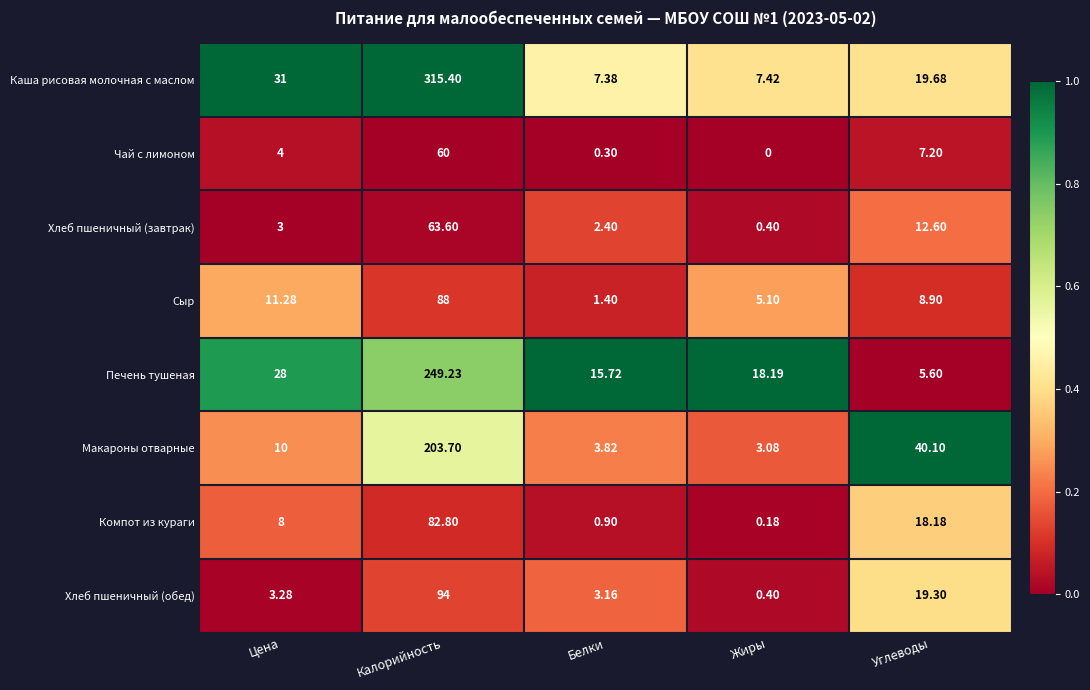

Rank the series at Углеводы from highest to lowest value.

Макароны отварные, Каша рисовая молочная с маслом, Хлеб пшеничный (обед), Компот из кураги, Хлеб пшеничный (завтрак), Сыр, Чай с лимоном, Печень тушеная